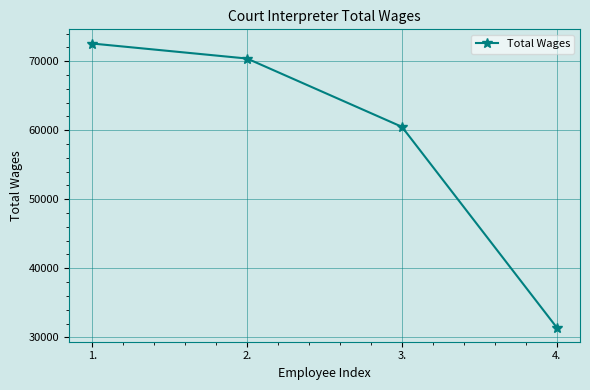

What is the ratio of the value at 1. to the value at 4.?

2.3